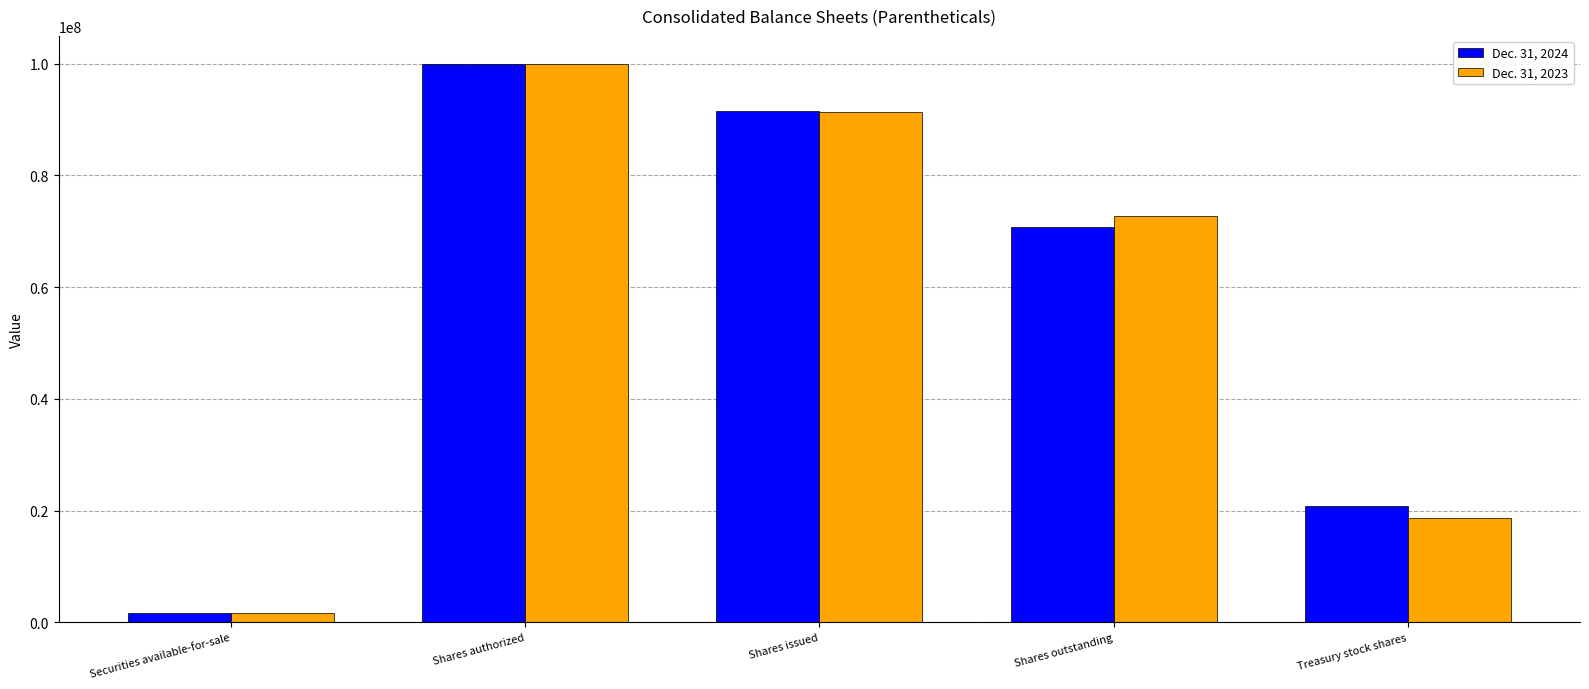

What is the smallest value displayed?

1668661